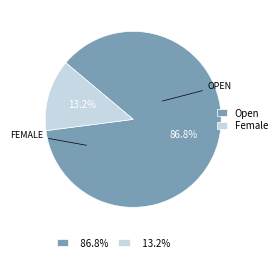

Is there a majority slice in this chart?

Yes